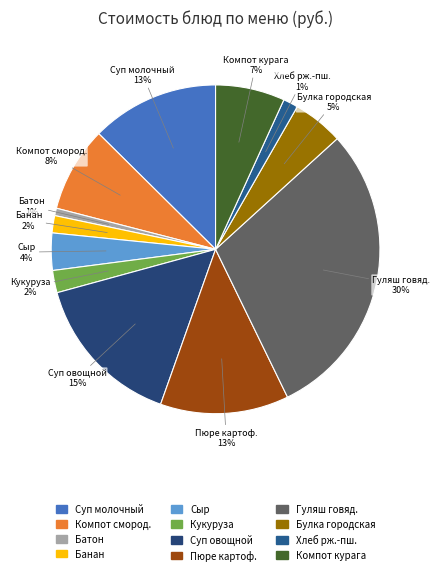

How many segments does this pie chart have?

12